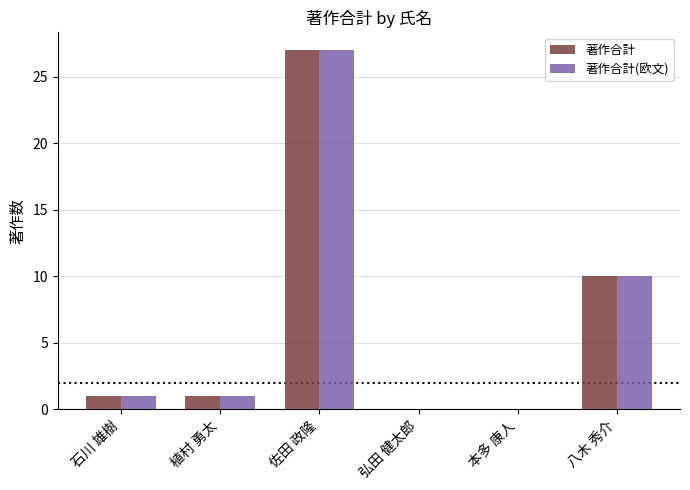

Reading left to right, what are all the values shown in this chart?

著作合計: 1	1	27	0	0	10
著作合計(欧文): 1	1	27	0	0	10